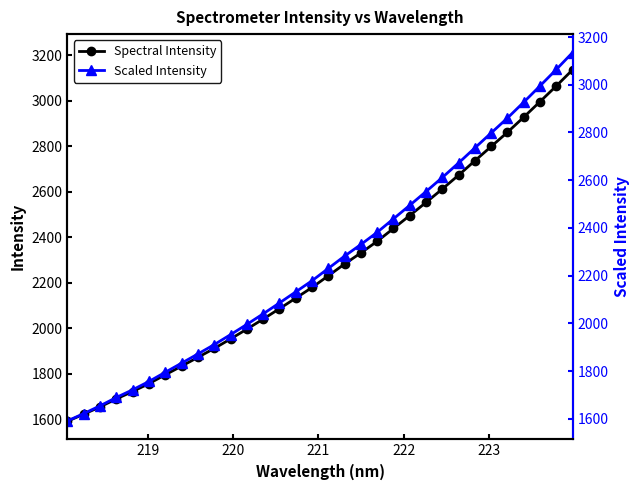

What is the maximum value for Spectral Intensity?

3135.6